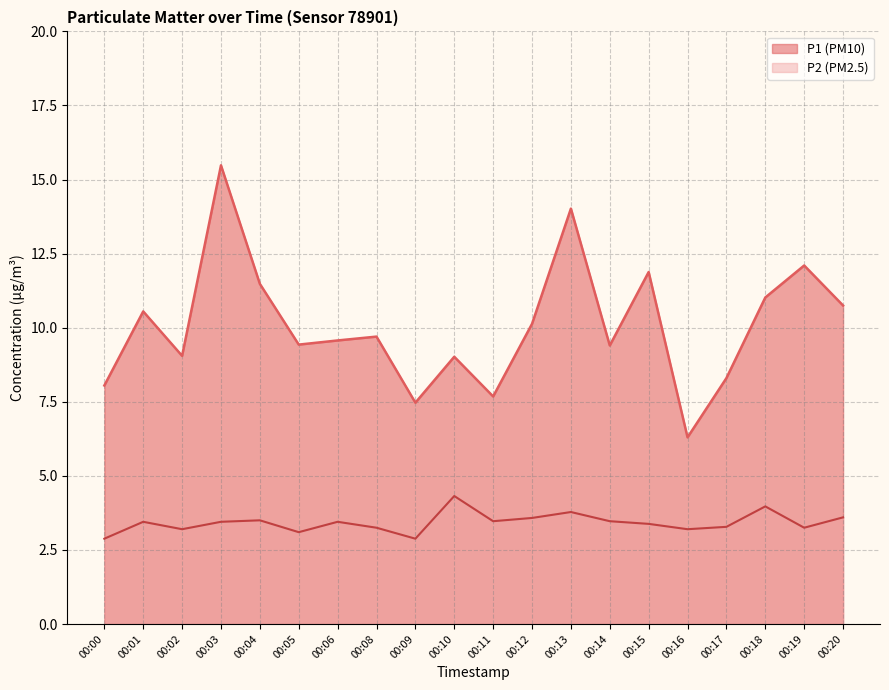

What is the value of the P2 point at the 16th from the left?

3.2